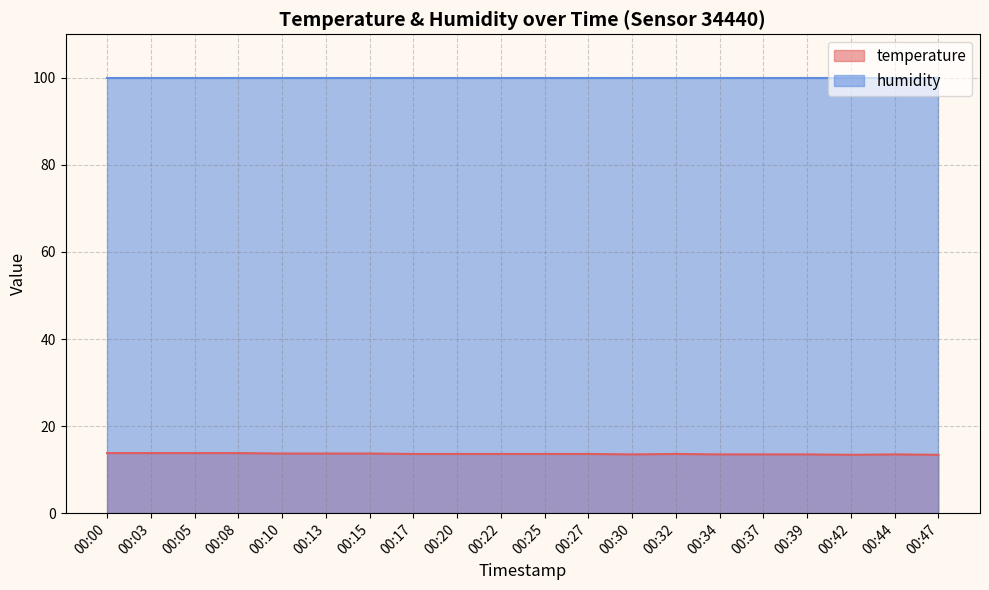

Between 00:25 and 00:05, which is larger?

00:05